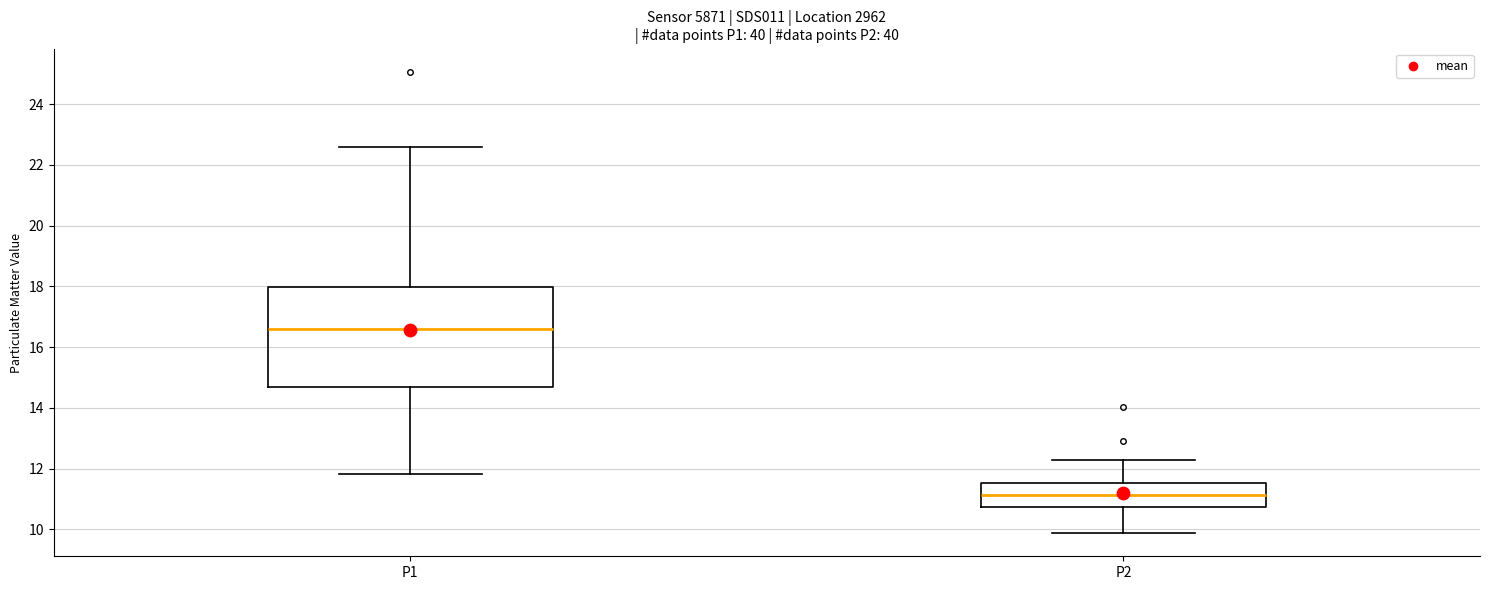

Where is the upper edge of the box for P2 on the y-axis? The values are not printed on the chart, so give them approximately, as read against the axis.

11.6